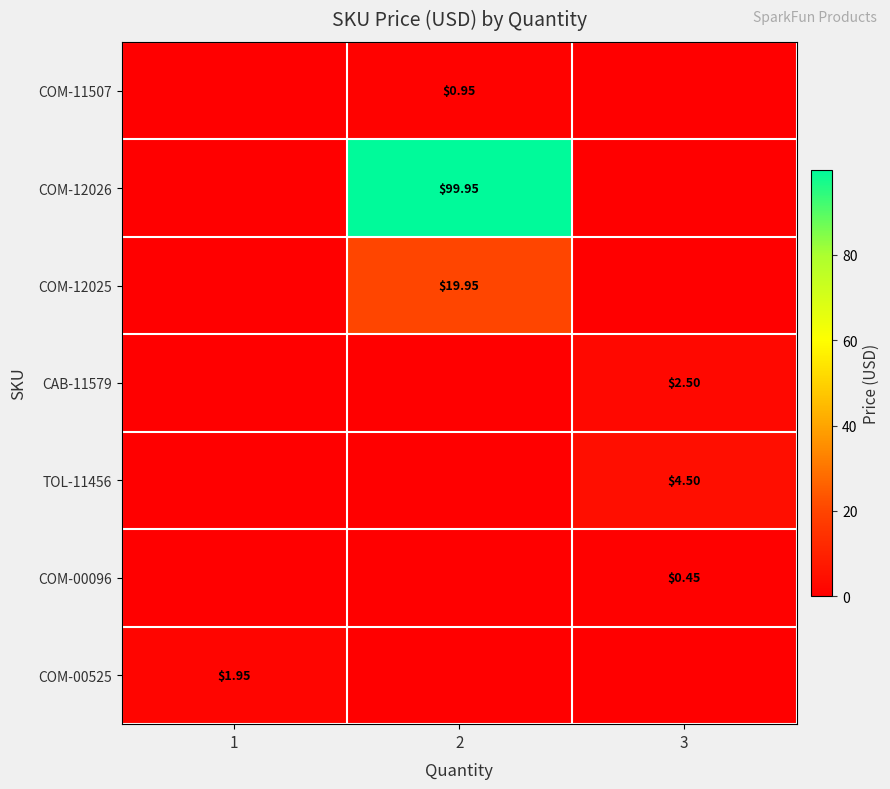

What is the total value across all series at 2?

120.9